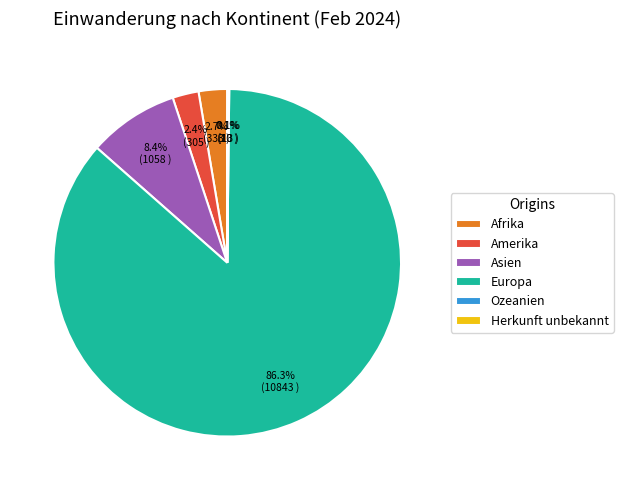

Which slice is the largest?

Europa